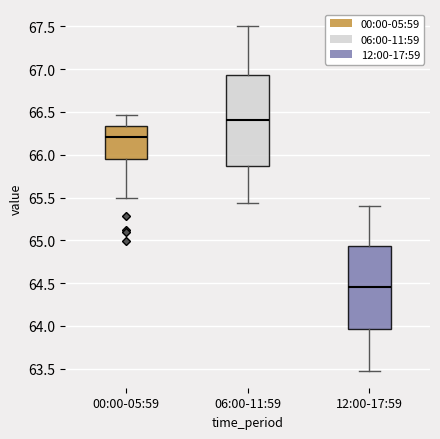

Reading left to right, read every box against the y-axis: the position of its median line, the range the box covers, and the ends of its whiskers. The values are not printed on the chart, so give them approximately, as read against the axis.

00:00-05:59: median 66.20, box 65.95 to 66.35, whiskers 65.50 to 66.45
06:00-11:59: median 66.40, box 65.85 to 66.95, whiskers 65.45 to 67.50
12:00-17:59: median 64.45, box 63.95 to 64.95, whiskers 63.50 to 65.40